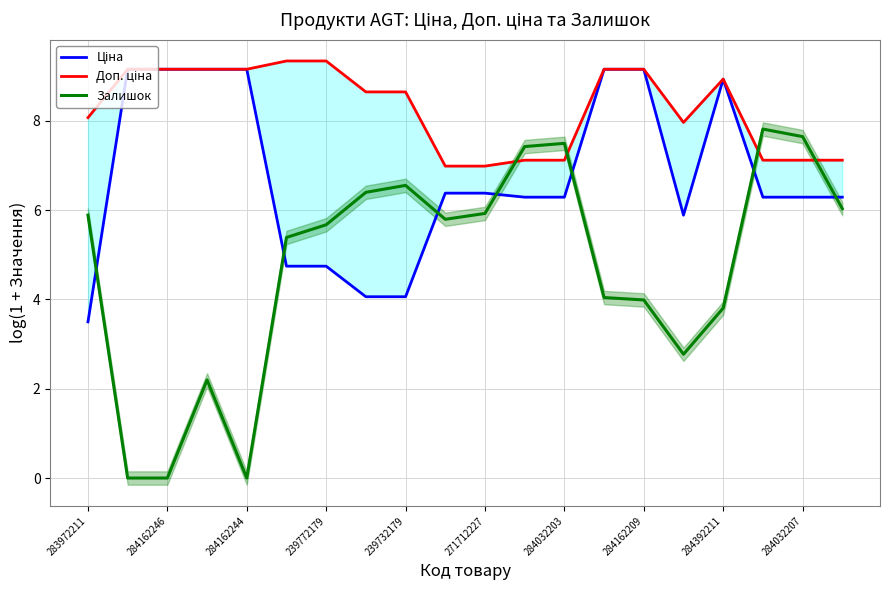

Reading right to left, transcribe all the data shown in this chart.

Ціна: 6.3	6.3	6.3	8.9	5.9	9.2	9.2	6.3	6.3	6.4	6.4	4.1	4.1	4.7	4.7	9.2	9.2	9.2	9.2	3.5
Доп. ціна: 7.1	7.1	7.1	8.9	8.0	9.2	9.2	7.1	7.1	7.0	7.0	8.6	8.6	9.3	9.3	9.2	9.2	9.2	9.2	8.1
Залишок: 6.0	7.6	7.8	3.8	2.8	4.0	4.0	7.5	7.4	5.9	5.8	6.6	6.4	5.7	5.4	0.0	2.2	0.0	0.0	5.9